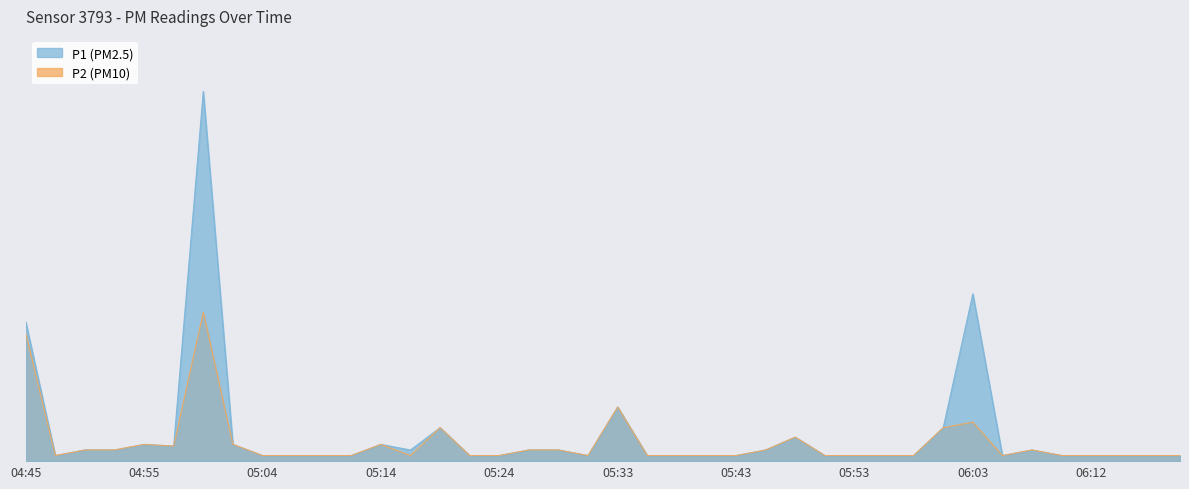

Which category has the lowest value in the P1 series?

04:47